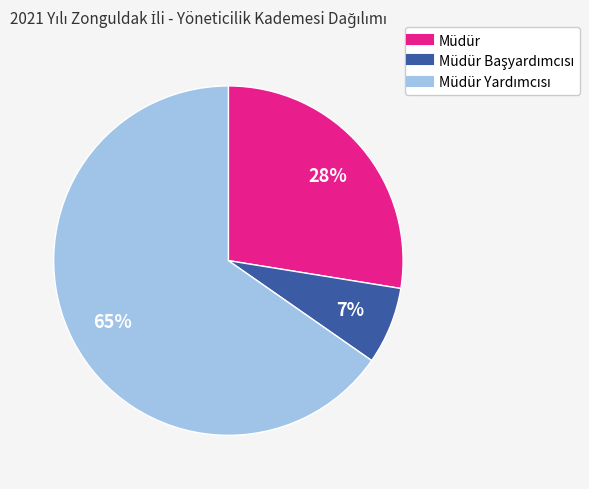

Is there any slice that represents more than half of the pie?

Yes